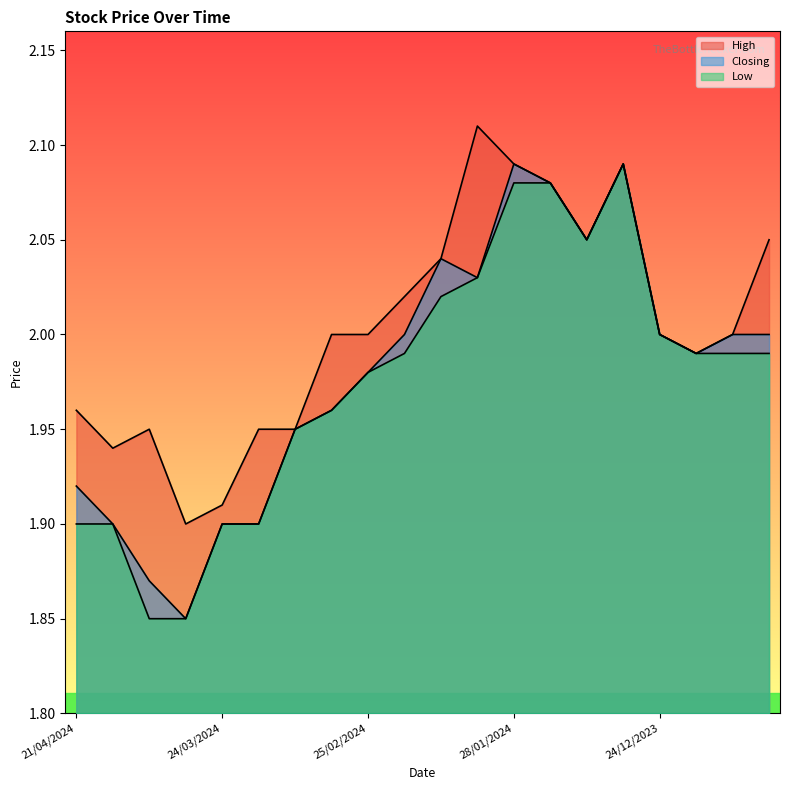

Rank the series at 21/04/2024 from lowest to highest value.

Low, Closing, High